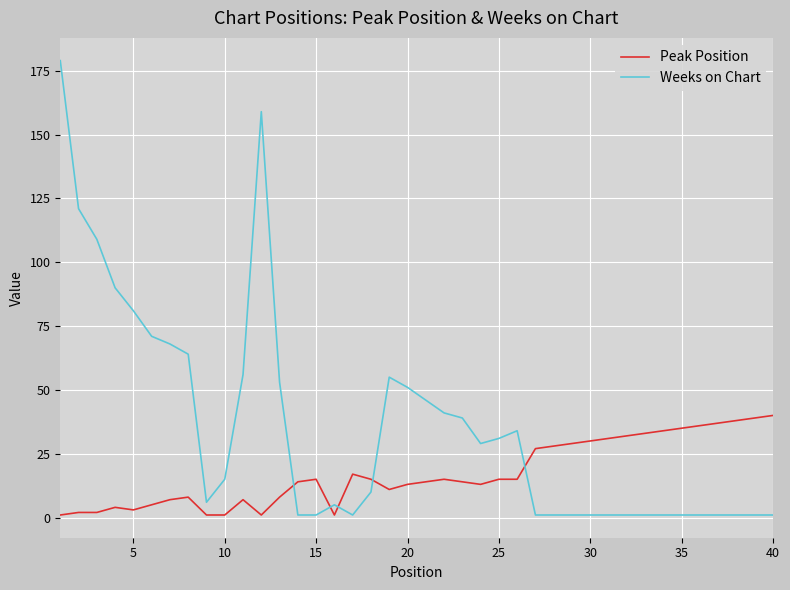

Which series has the largest range (max minus min)?

Weeks on Chart